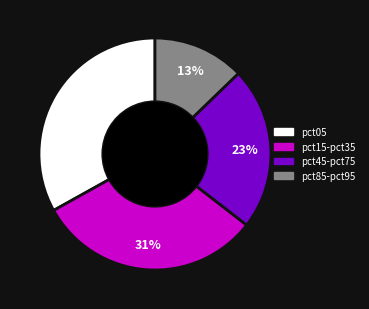

To the nearest percent, what is the difference between the largest and smallest slice percentages?

20%